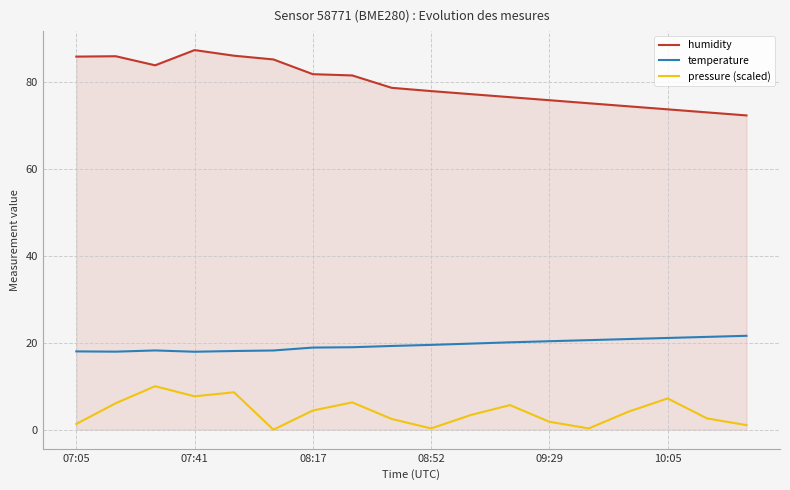

Which series has the widest spread of values?

humidity